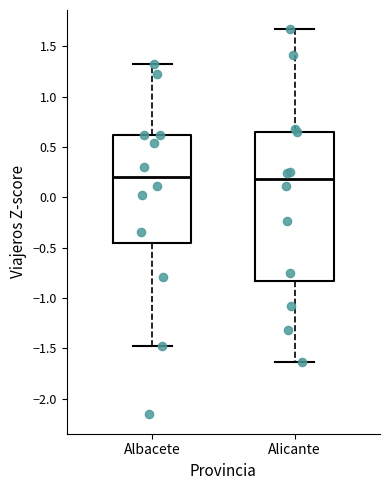

Reading left to right, read every box against the y-axis: the position of its median line, the range the box covers, and the ends of its whiskers. The values are not printed on the chart, so give them approximately, as read against the axis.

Albacete: median 0.20, box -0.45 to 0.60, whiskers -1.50 to 1.30
Alicante: median 0.20, box -0.85 to 0.65, whiskers -1.65 to 1.65